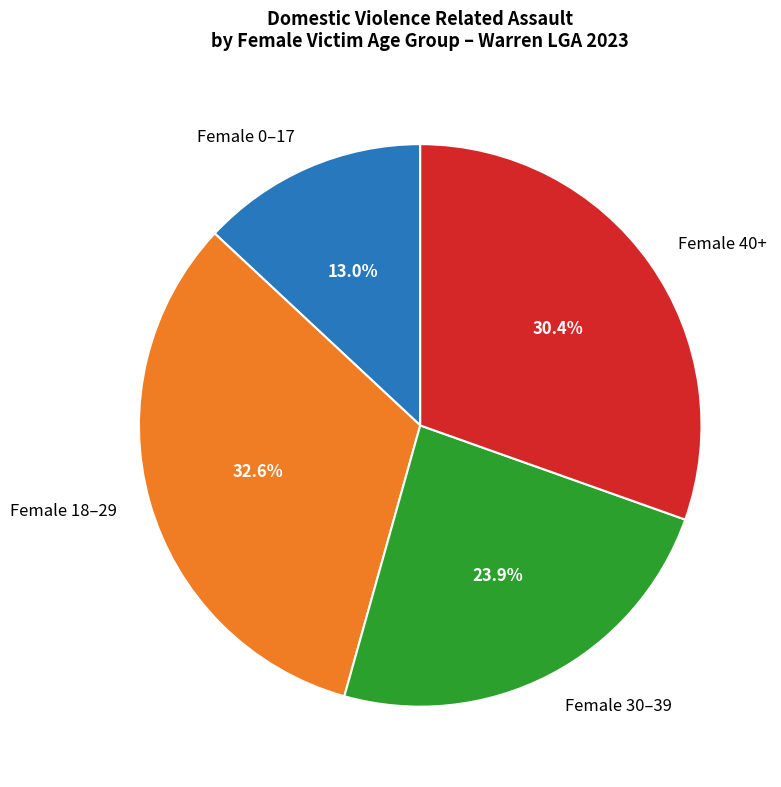

Rank the categories by value from lowest to highest.

Female 0–17, Female 30–39, Female 40+, Female 18–29